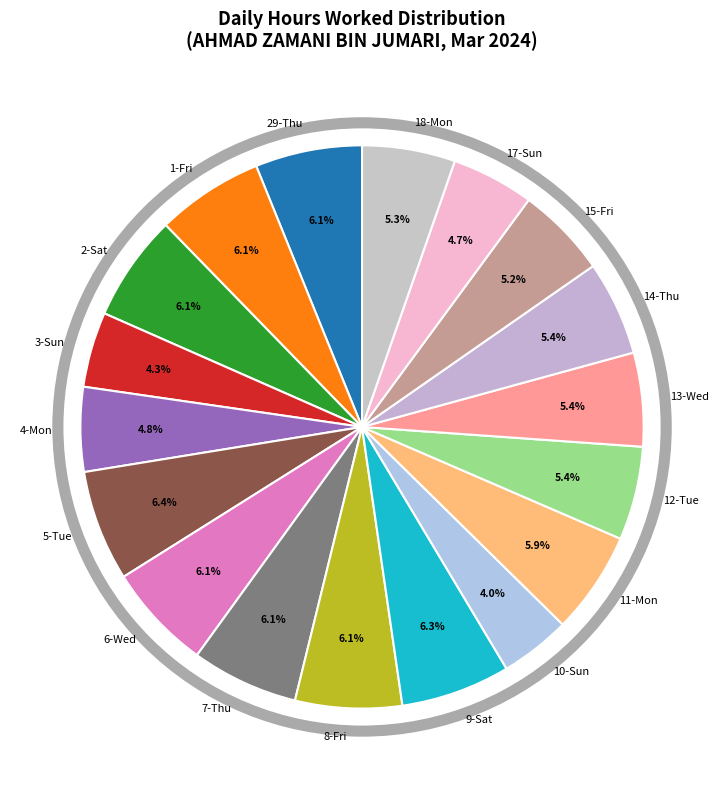

Does 13-Wed represent more than half of the total?

No